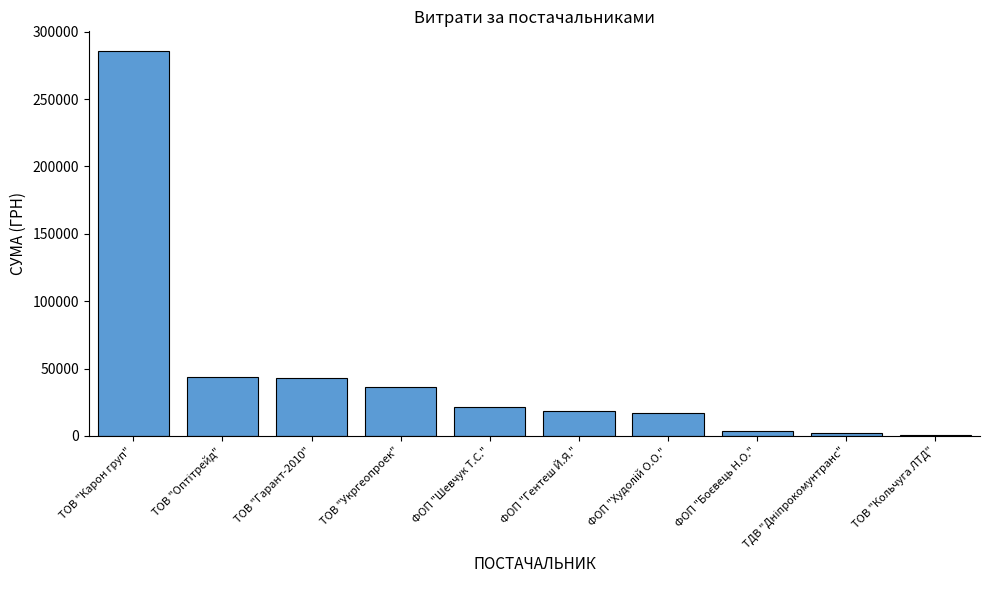

What is the average value?

47266.6